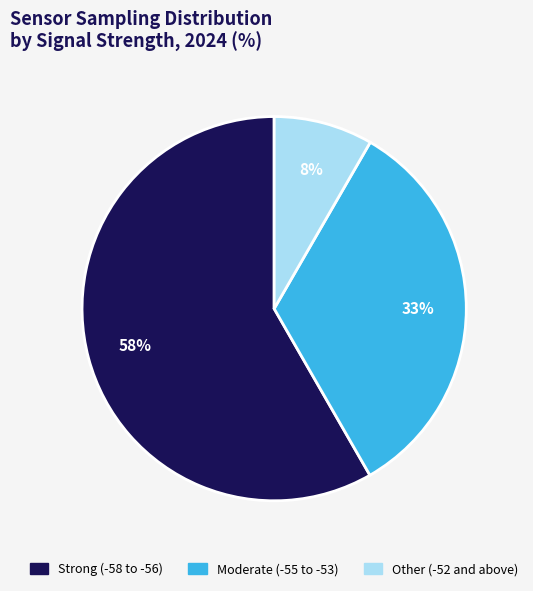

Is there any slice that represents more than half of the pie?

Yes